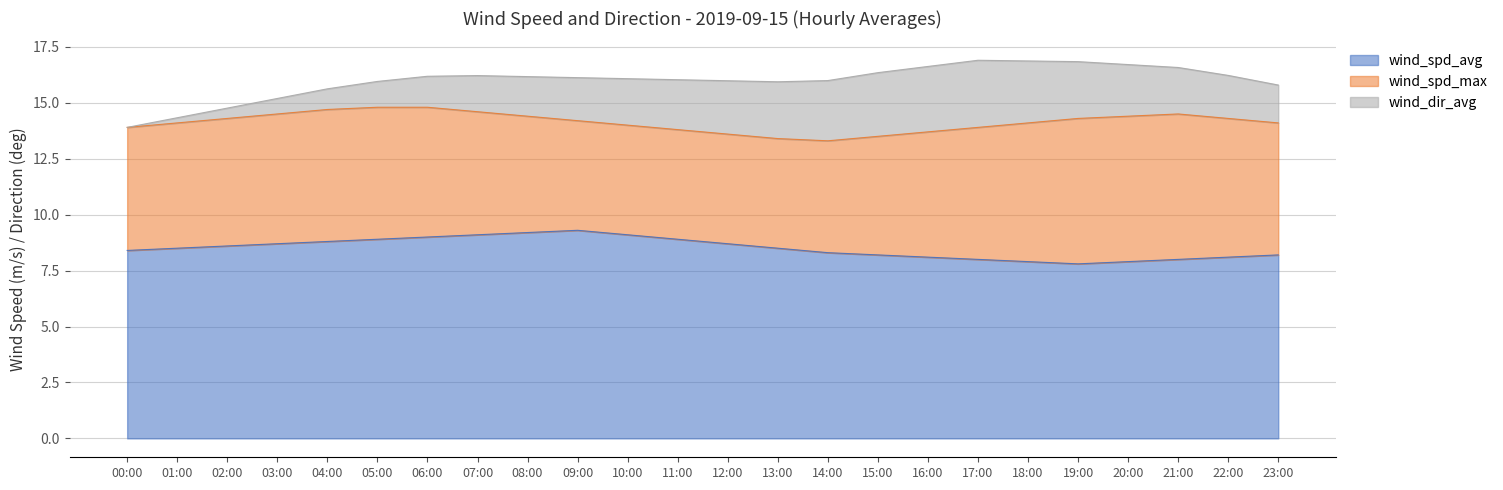

True or false: wind_spd_max and wind_spd_avg intersect in this chart.

False